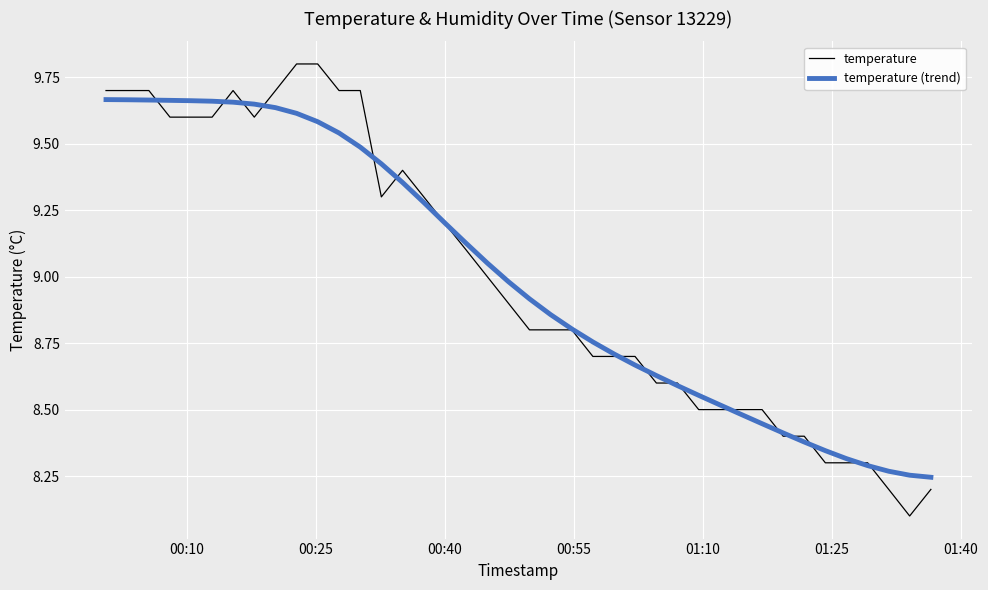

What is the greatest value displayed?

9.8